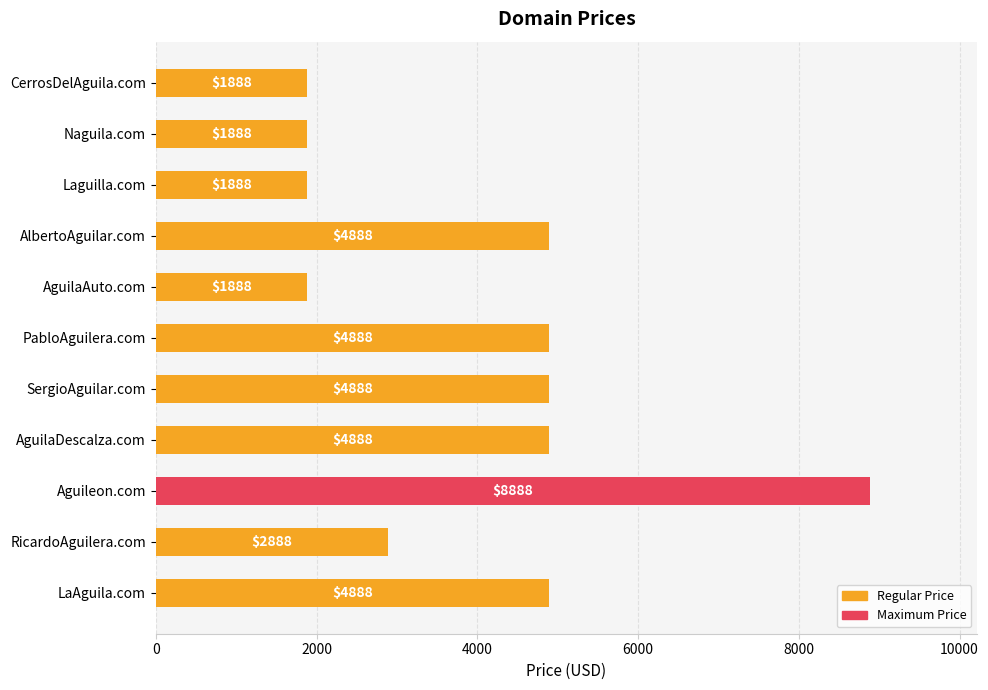

What is the smallest value displayed?

1888